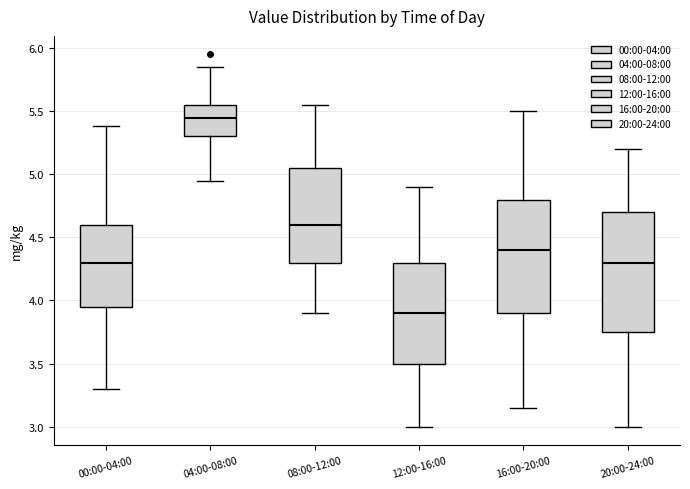

Where is the upper edge of the box for 04:00-08:00 on the y-axis? The values are not printed on the chart, so give them approximately, as read against the axis.

5.55